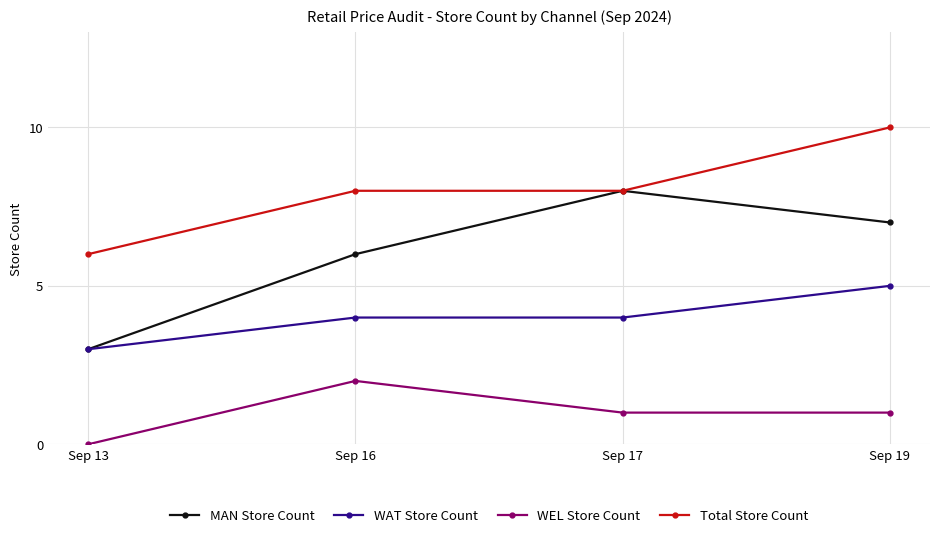

Reading left to right, what are all the values shown in this chart?

MAN Store Count: 3	6	8	7
WAT Store Count: 3	4	4	5
WEL Store Count: 0	2	1	1
Total Store Count: 6	8	8	10